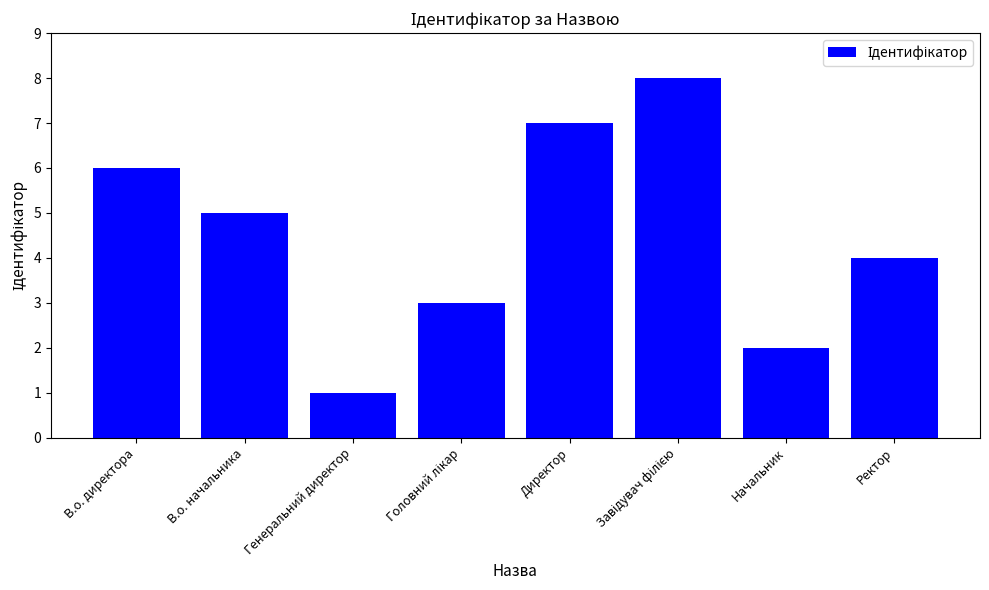

Reading left to right, transcribe all the data shown in this chart.

6	5	1	3	7	8	2	4